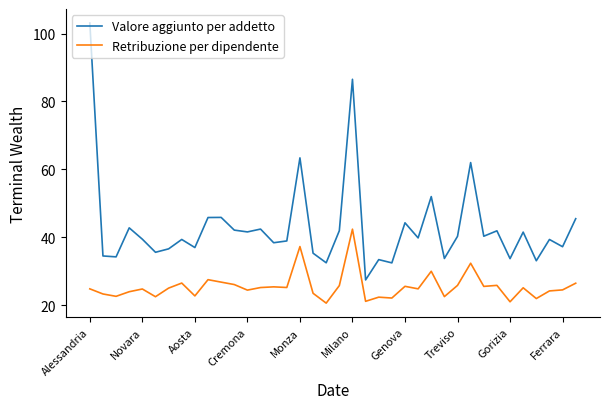

Rank the series by their maximum value, from lowest to highest.

Retribuzione per dipendente, Valore aggiunto per addetto